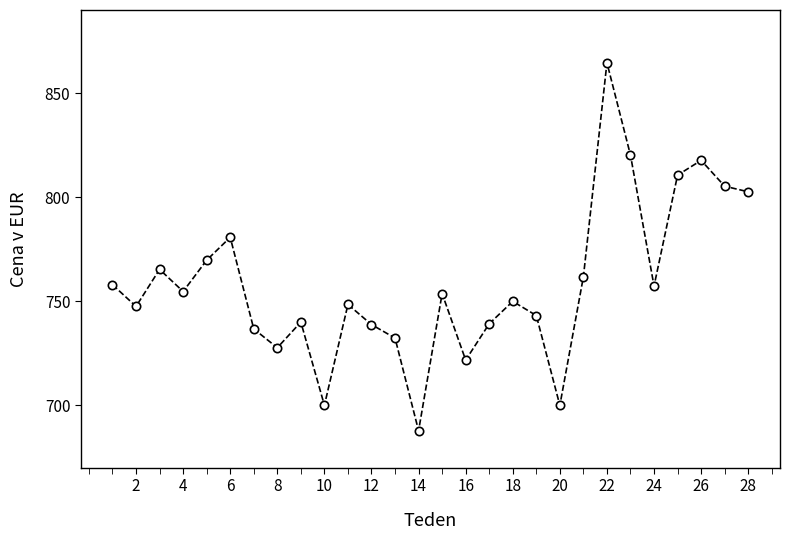

How many interior local valleys (lower than both neighbors) does the data have?

8